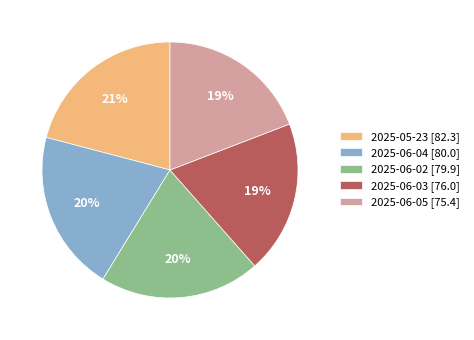

How many segments does this pie chart have?

5